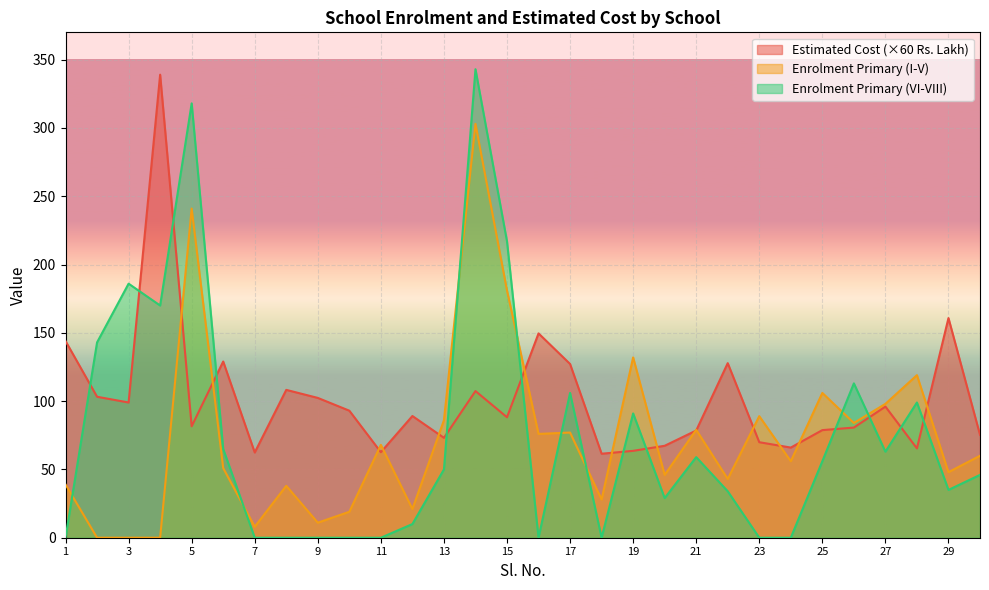

Reading left to right, list all the values displayed in this chart.

Estimated Cost: 144.0	103.2	99.0	339.0	81.6	129.0	62.4	108.2	102.4	93.0	62.6	89.1	73.1	107.4	88.2	149.6	127.2	61.5	63.6	67.3	78.5	127.8	69.9	66.0	78.8	80.6	96.0	65.4	160.8	75.4
Enrolment Primary (I-V): 39.0	0.0	0.0	0.0	241.0	51.0	8.0	38.0	11.0	19.0	68.0	21.0	86.0	303.0	181.0	76.0	77.0	28.0	132.0	46.0	79.0	43.0	89.0	56.0	106.0	84.0	98.0	119.0	48.0	60.0
Enrolment Primary (VI-VIII): 0.0	143.0	186.0	170.0	318.0	65.0	0.0	0.0	0.0	0.0	0.0	10.0	50.0	343.0	217.0	0.0	106.0	0.0	91.0	29.0	59.0	34.0	0.0	0.0	56.0	113.0	63.0	99.0	35.0	46.0